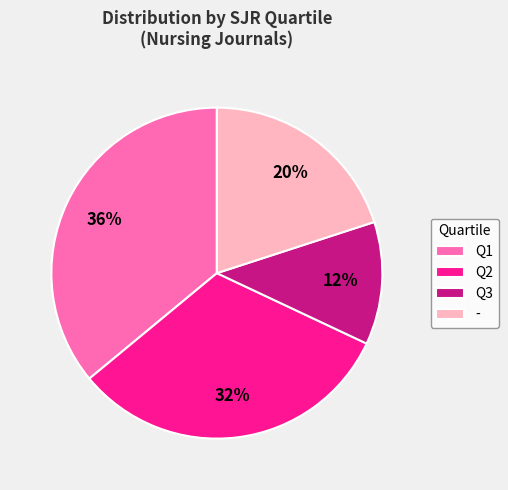

Is the sum of Q2 and Q1 greater than half?

Yes